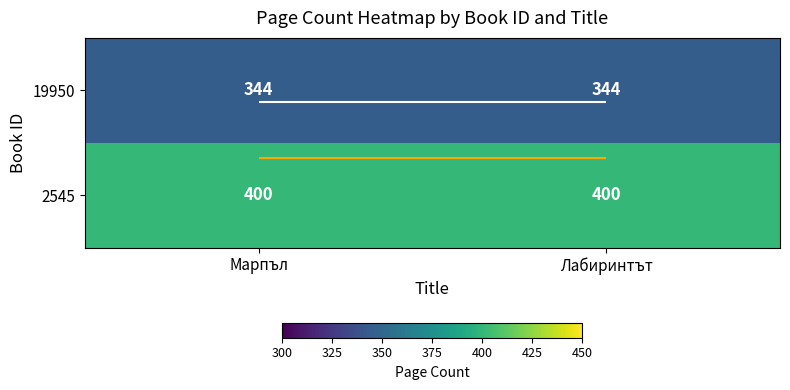

What is the maximum value shown in the chart?

400